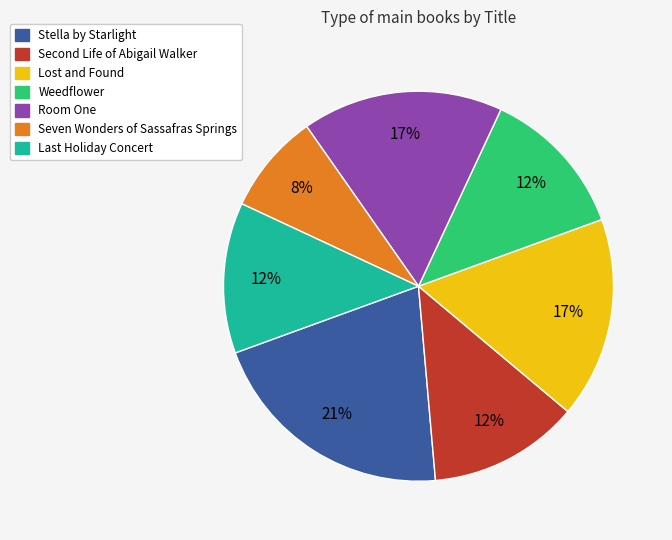

Is there any slice that represents more than half of the pie?

No